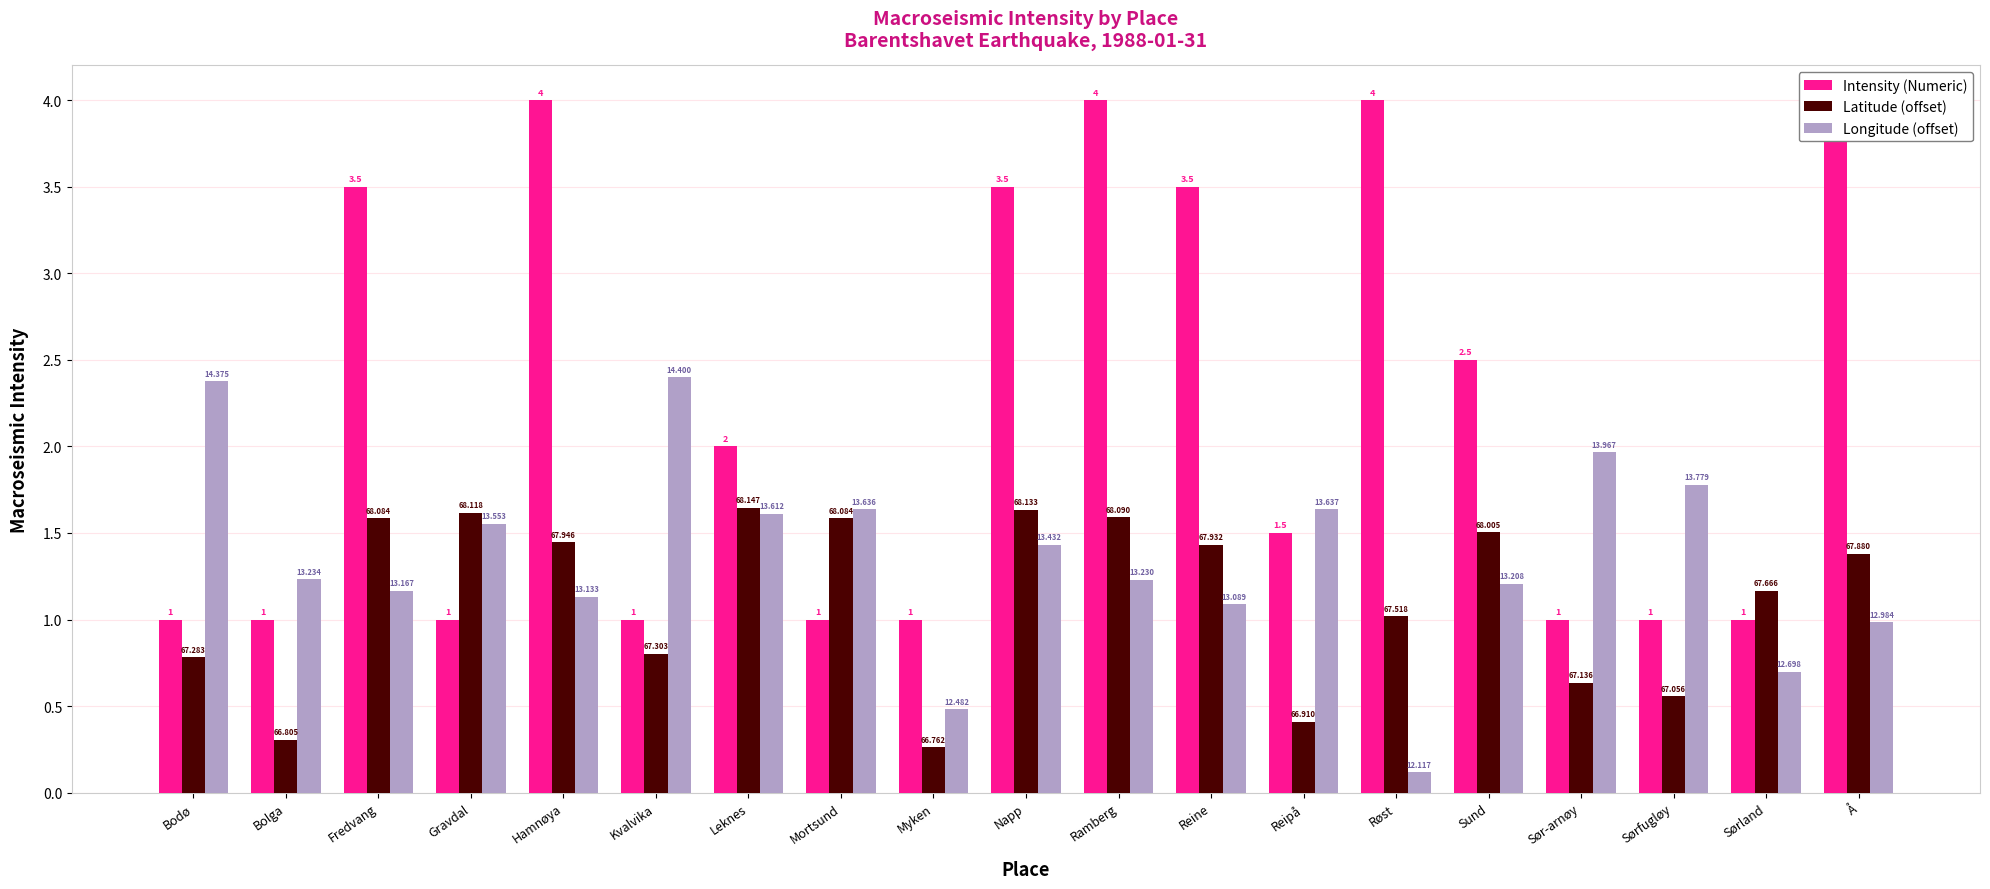

Which category has the lowest value in the Latitude (offset) series?

Myken